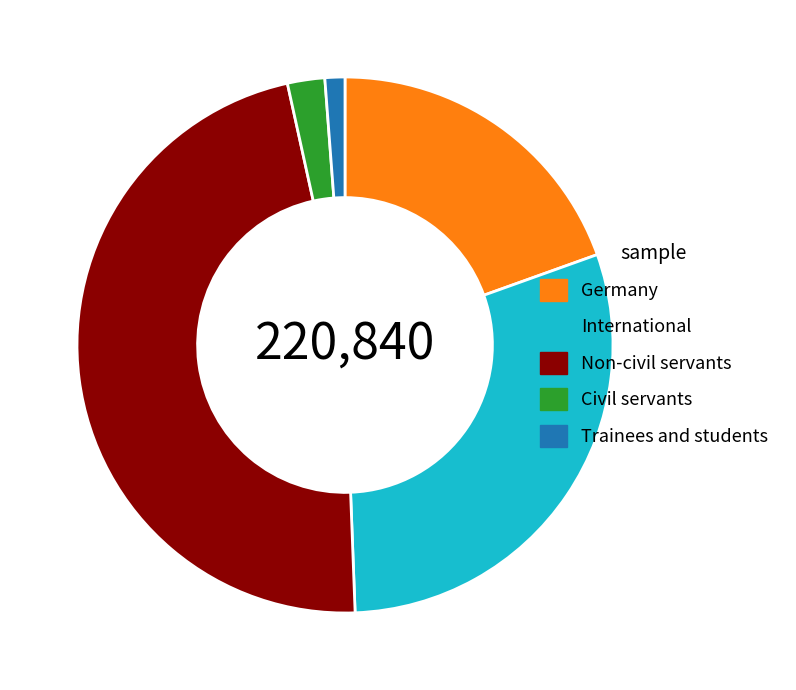

Combined, do Non-civil servants and Trainees and students account for over 50%?

No